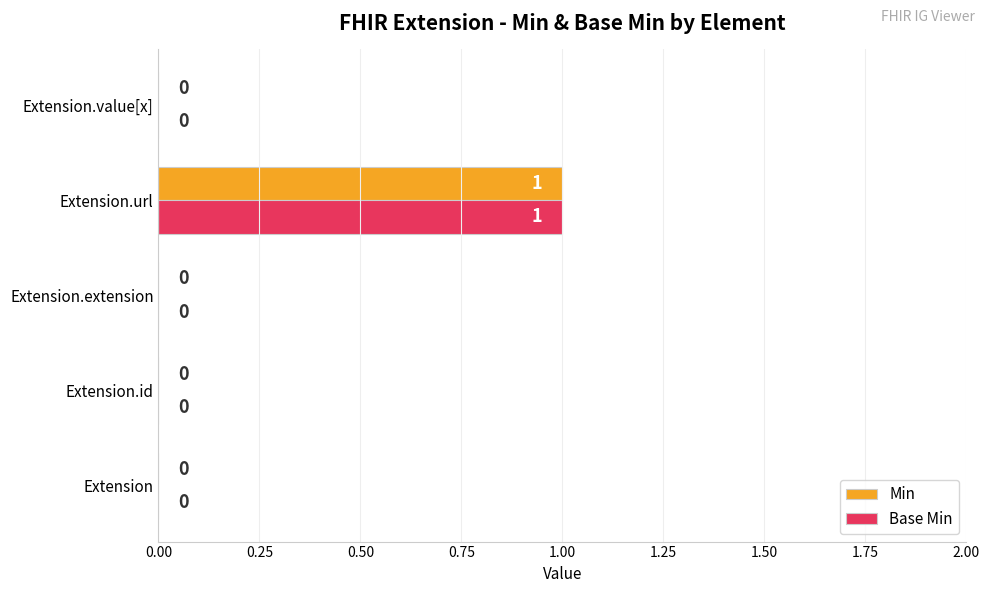

True or false: Min has a value of 1 at Extension.id.

False